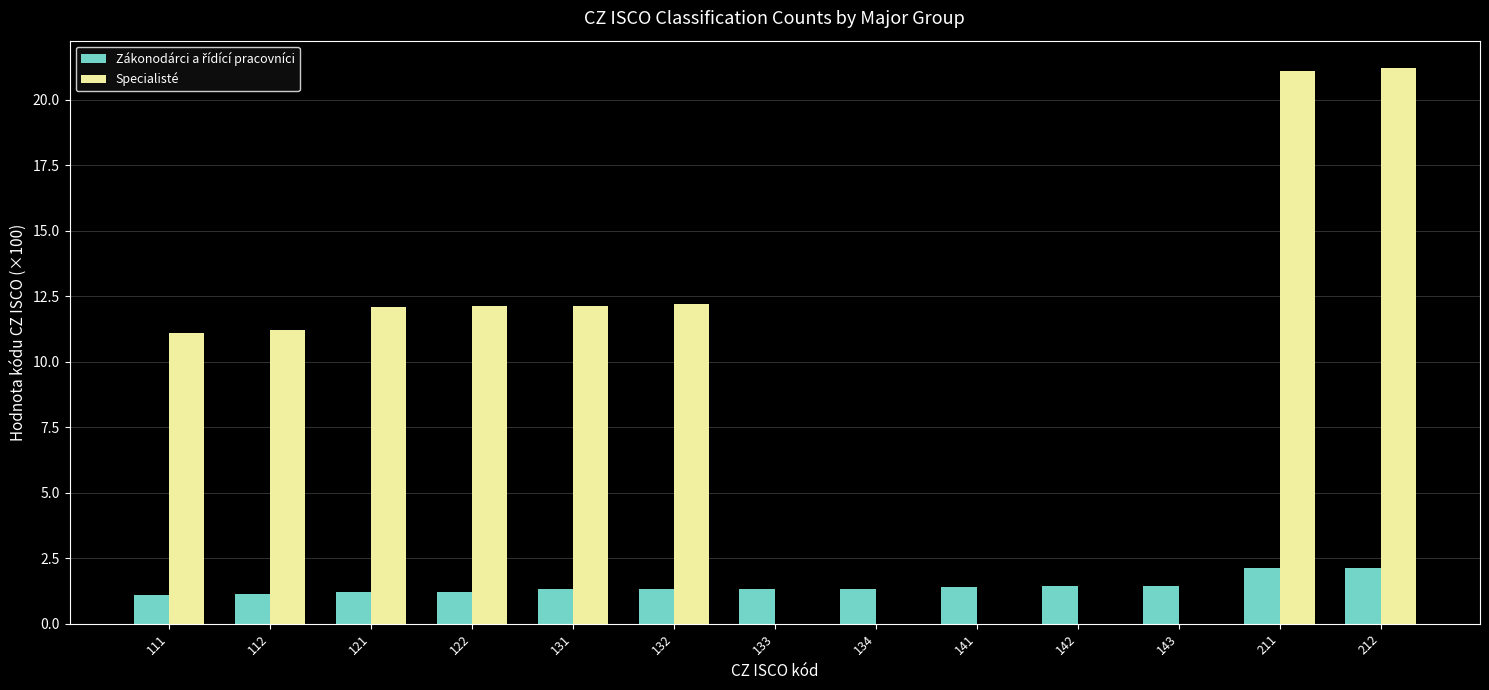

What is the total value across all series at 212?

23.3